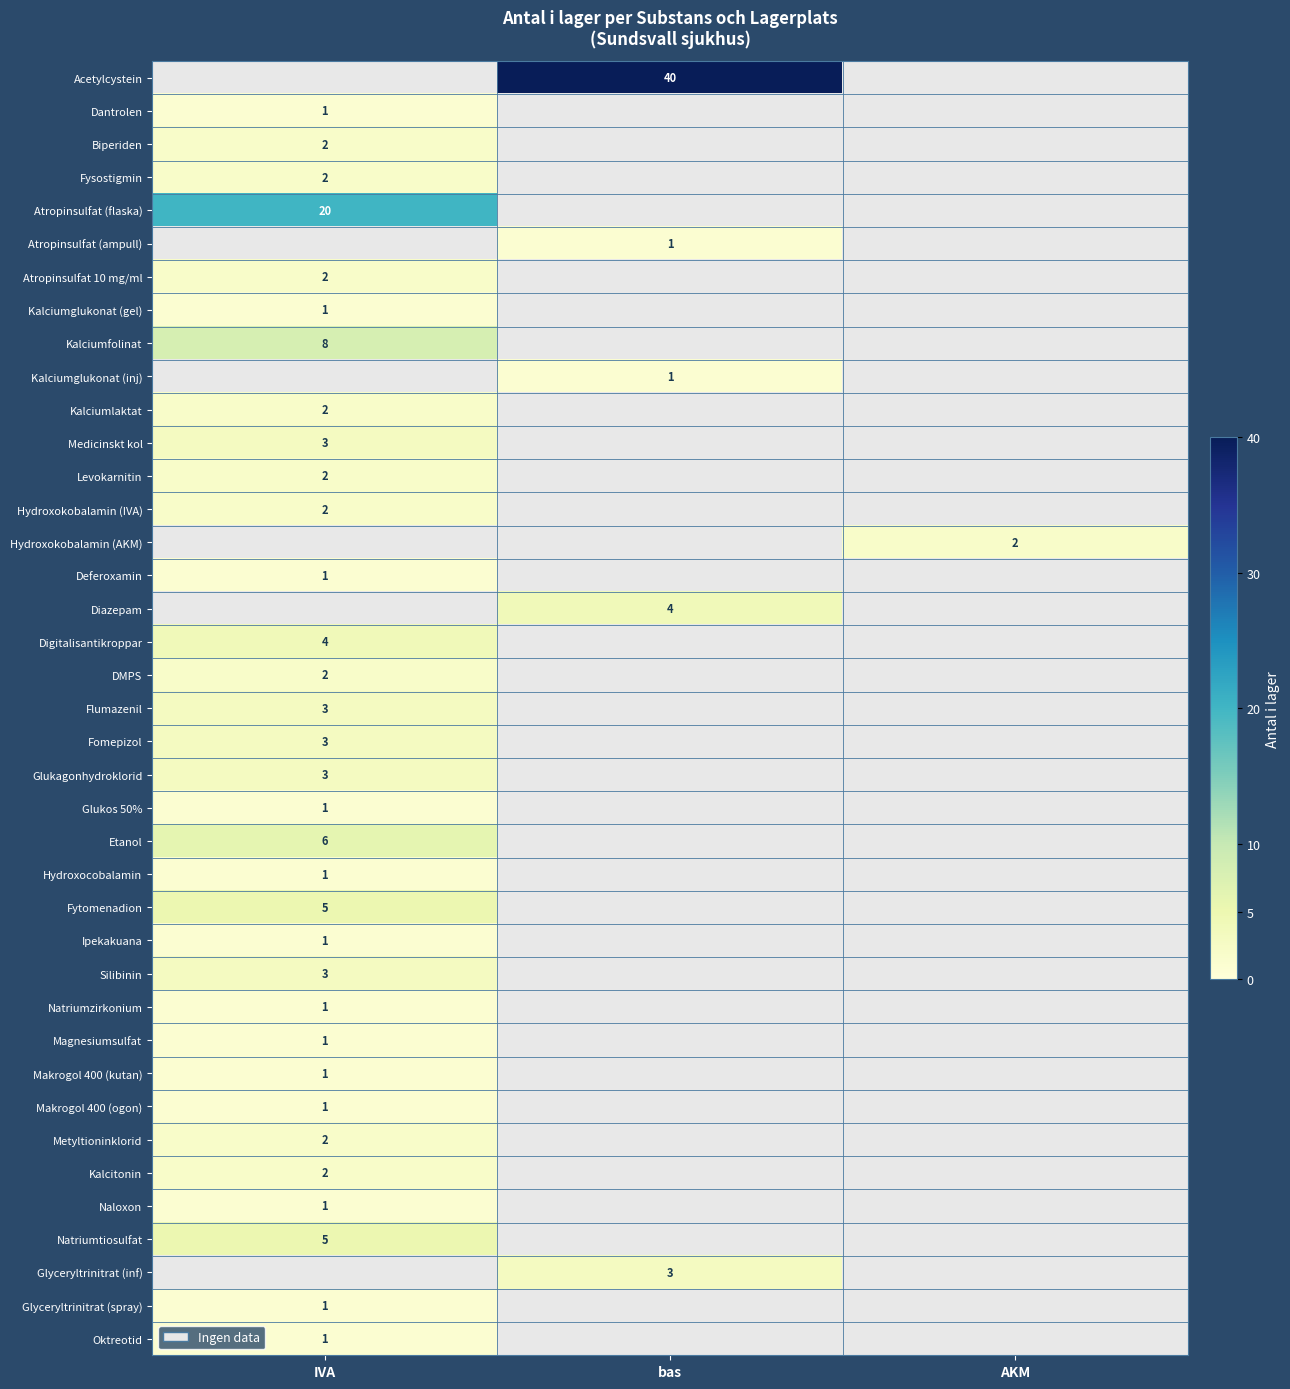

The Fytomenadion series shows 5 at IVA. True or false?

True